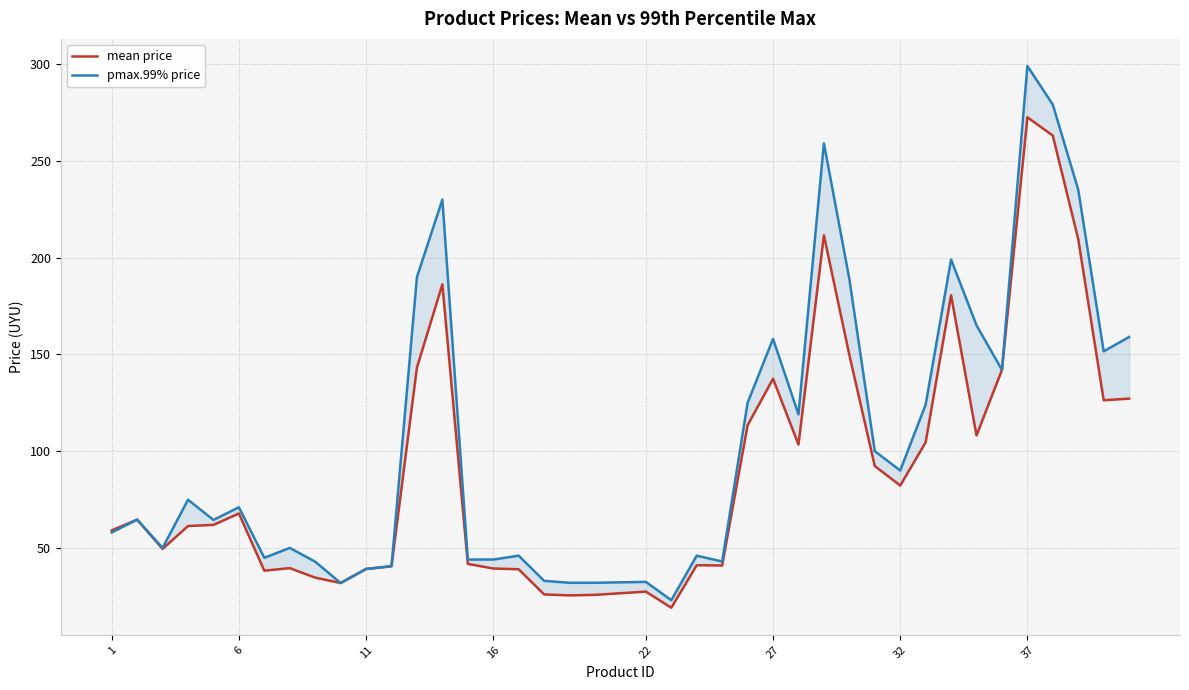

What is the total value across all series at 16?

83.4